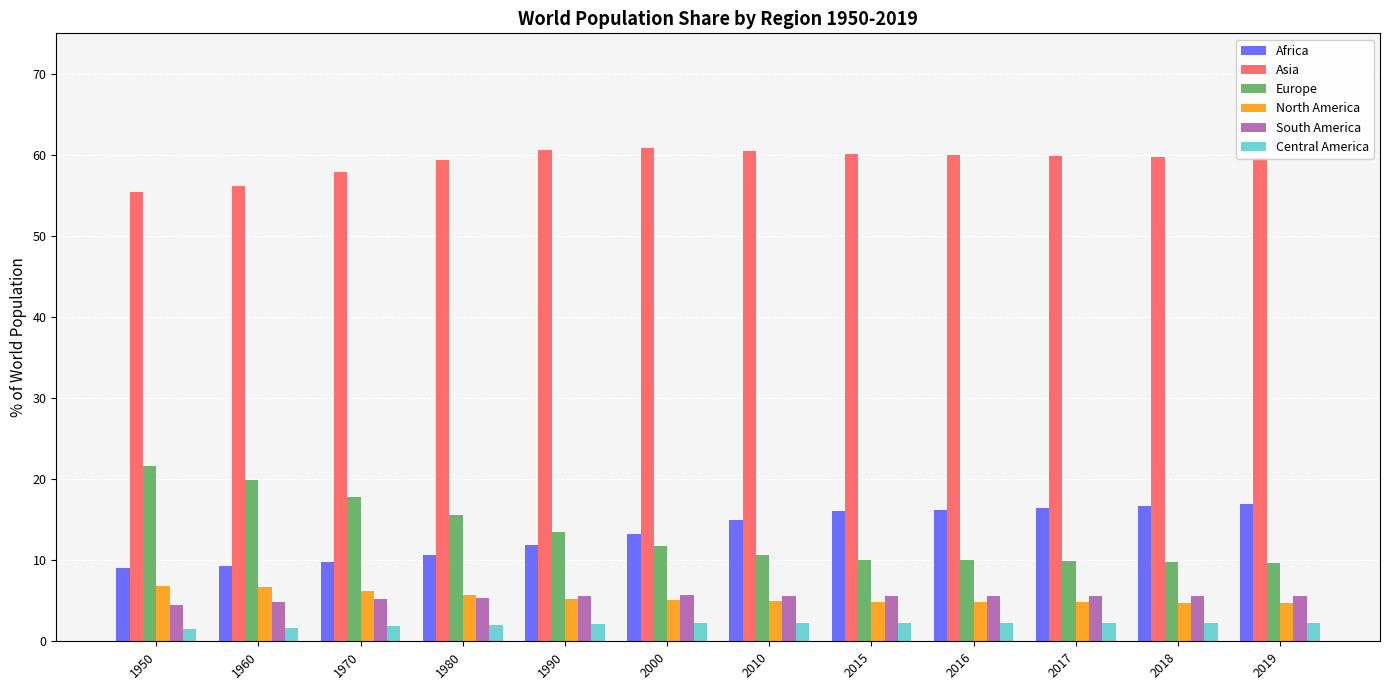

What is the difference between the second highest and second lowest values in the North America series?

2.0